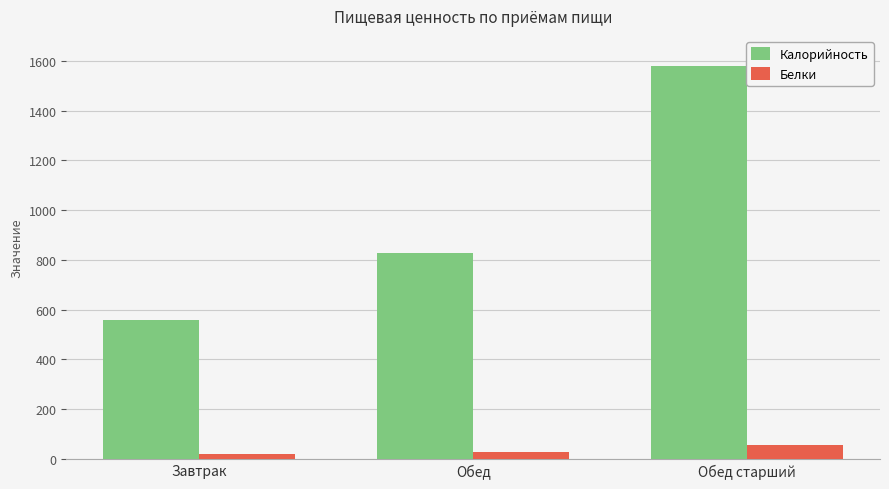

What is the label of the 2nd bar from the right?

Обед